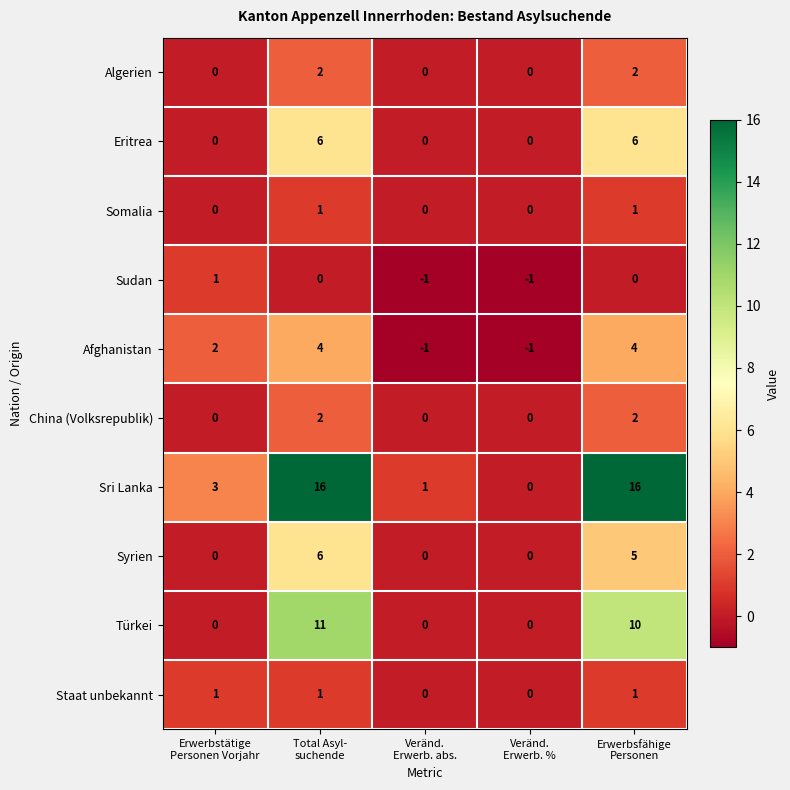

Count the number of categories in the chart.

5